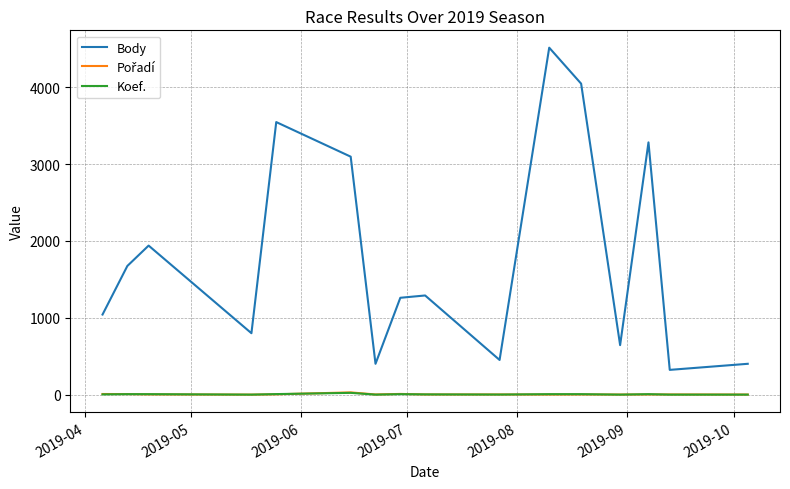

In Body, how many points are lower than both neighbors (excluding endpoints)?

5